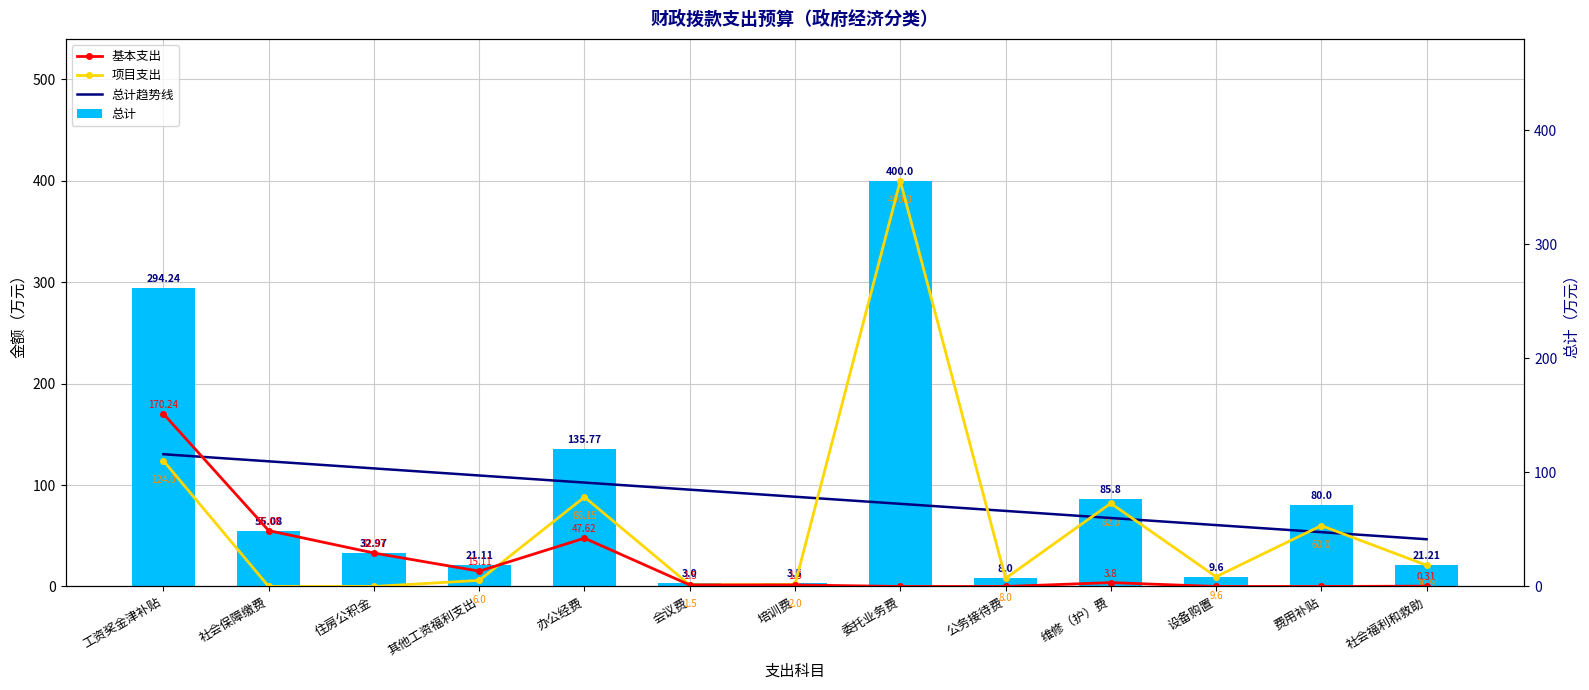

What is the label of the 13th bar from the right?

工资奖金津补贴